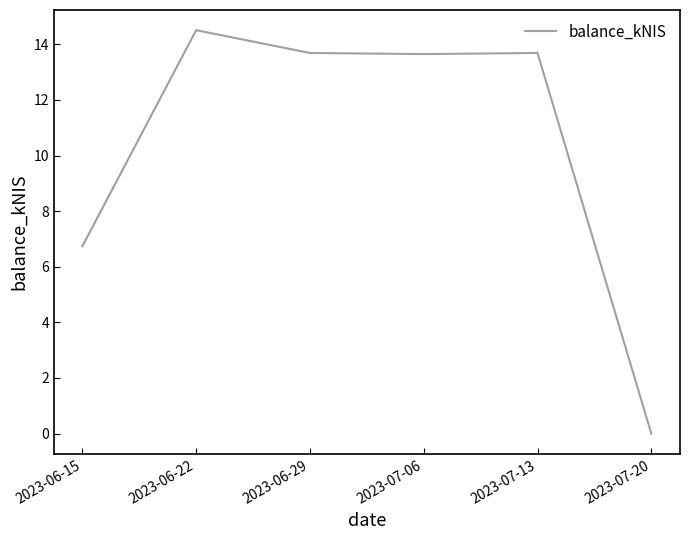

Where is the first local maximum?

2023-06-22